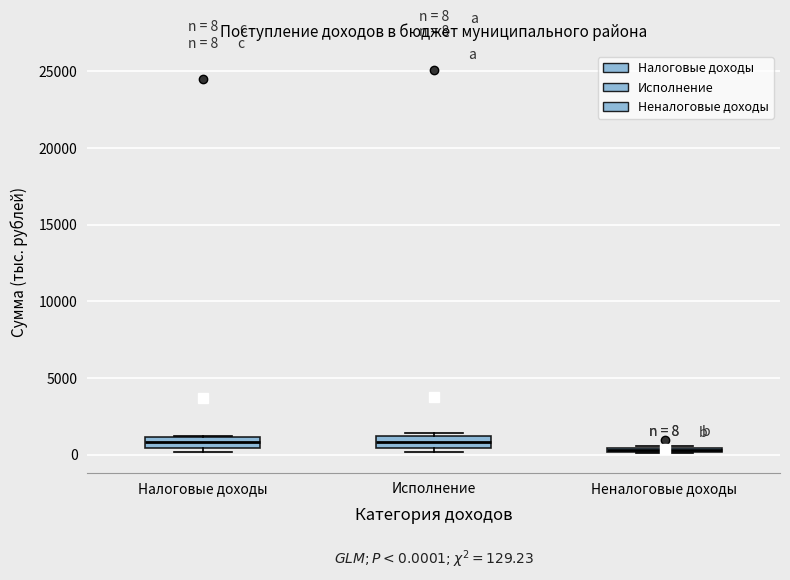

Which box's median line is the lowest?

Неналоговые доходы